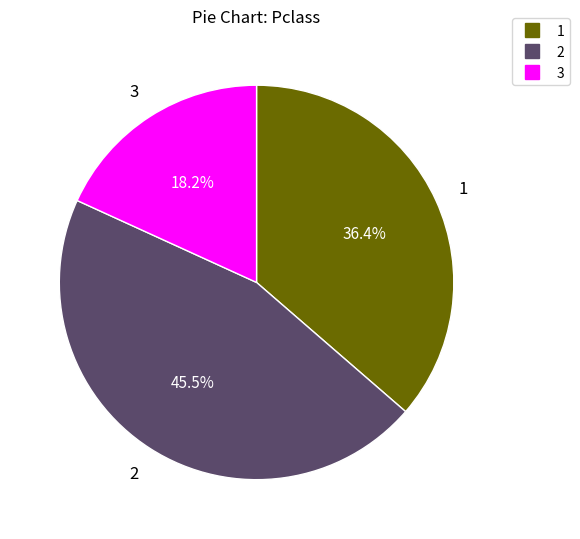

Rank the categories by value from lowest to highest.

3, 1, 2